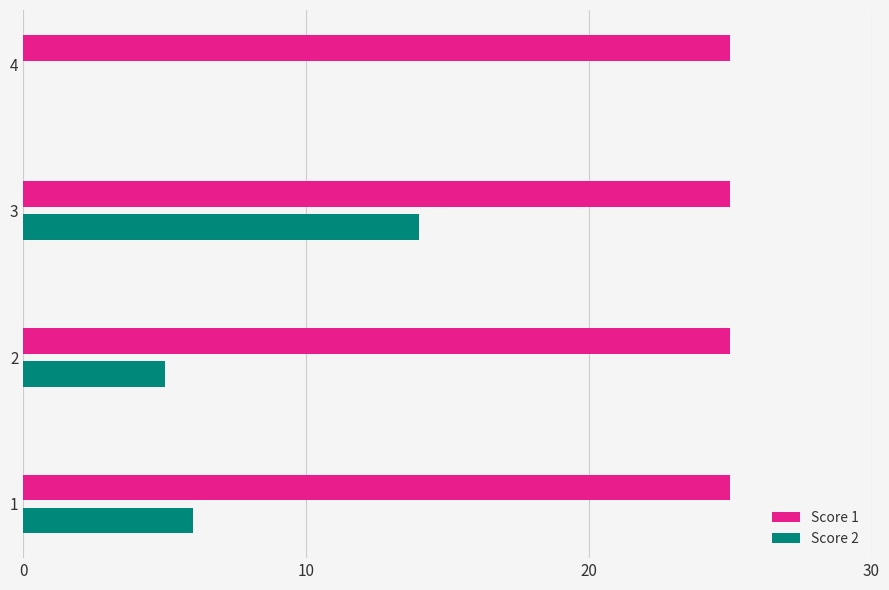

The value of Score 1 at 2 is 36. True or false?

False